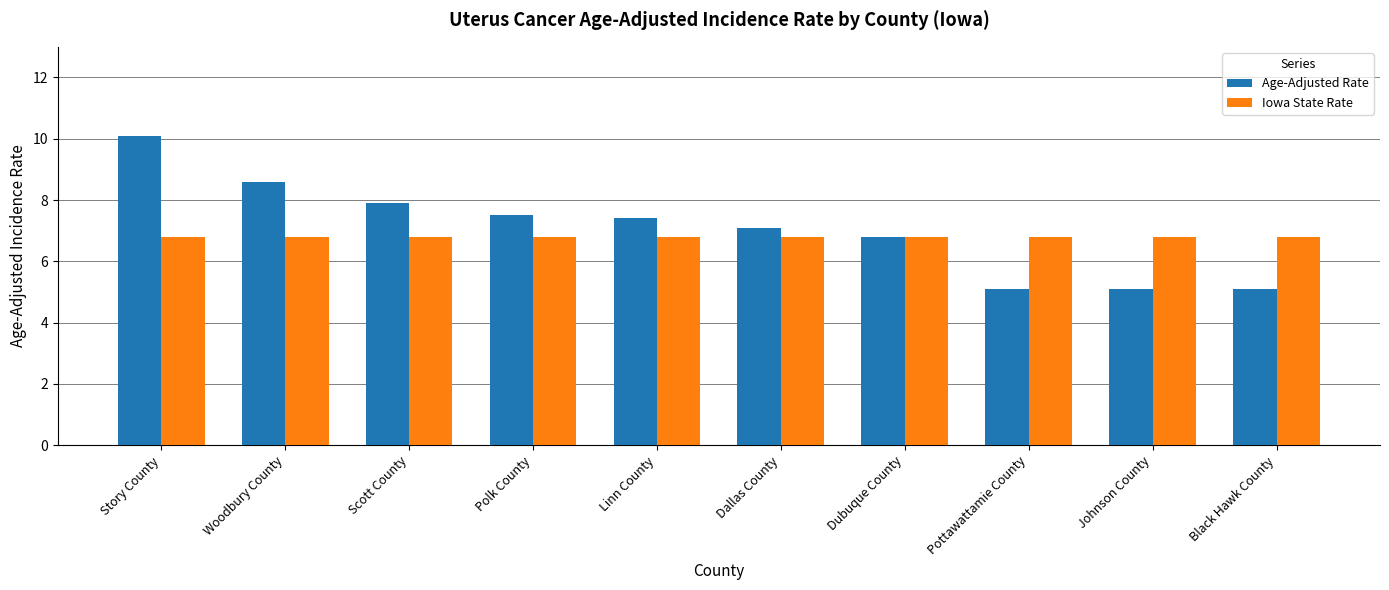

At Woodbury County, list the series in order from largest to smallest.

Age-Adjusted Rate, Iowa State Rate